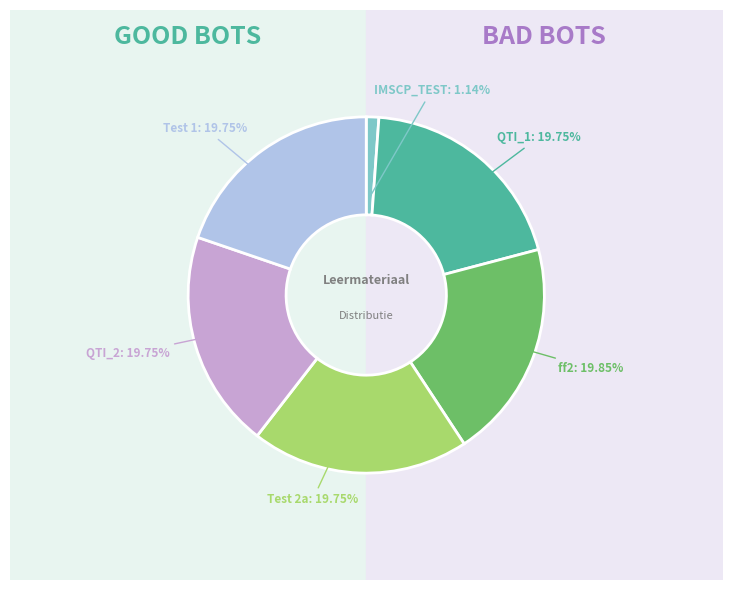

Which slice is the largest?

ff2